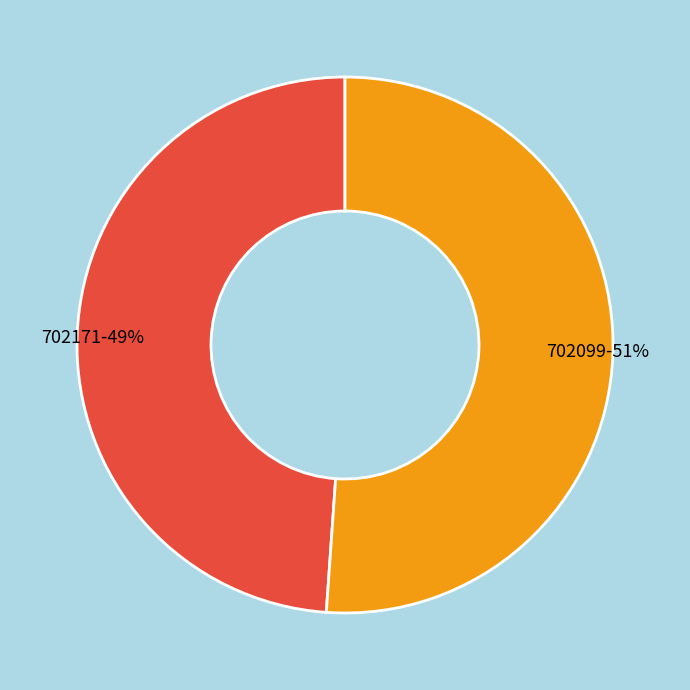

What is the largest slice in the pie chart?

702099